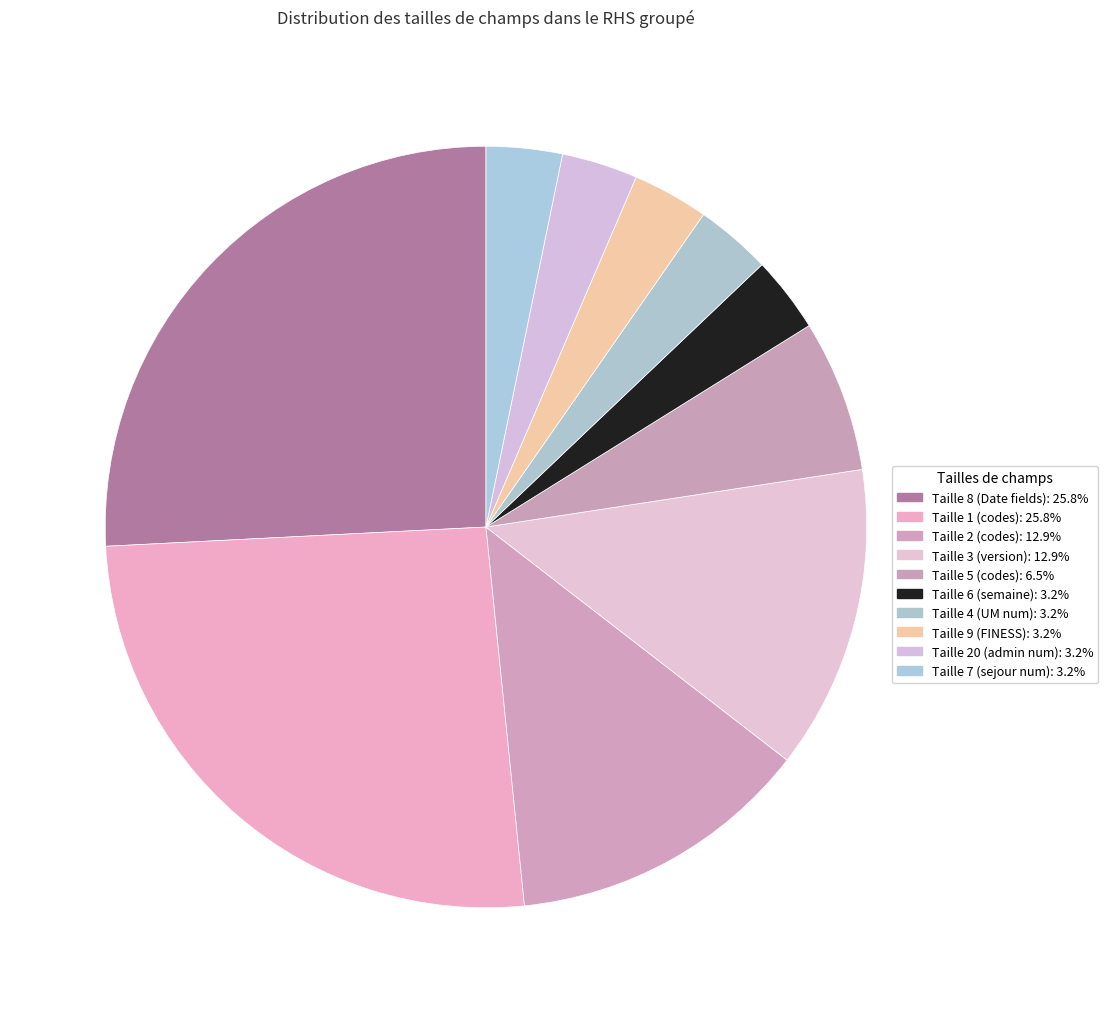

How many slices are in this pie chart?

10